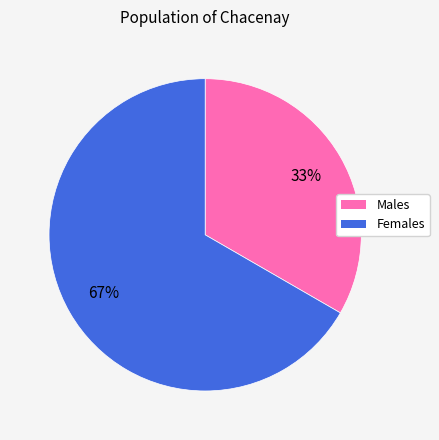

What is the smallest slice in the pie chart?

Males